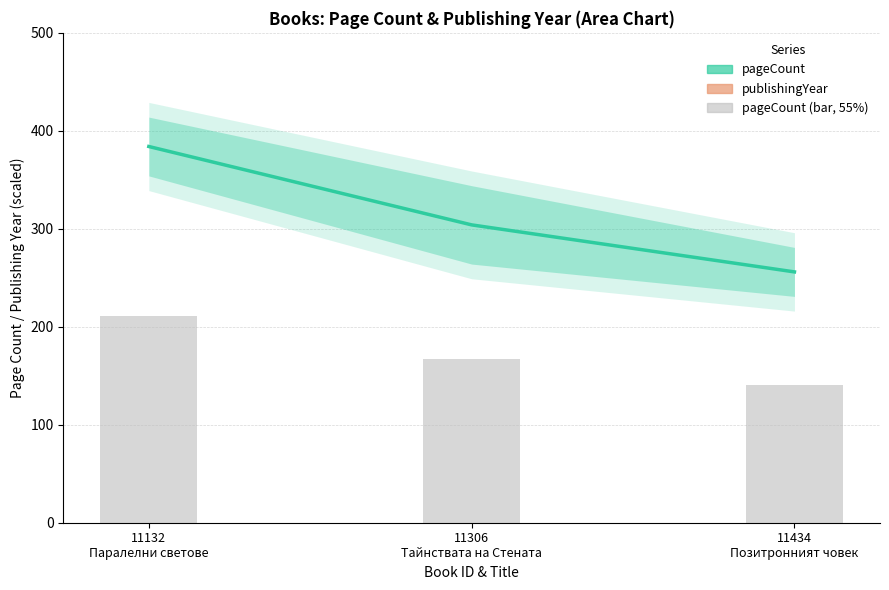

Which category has the lowest value in the pageCount series?

11434
Позитронният човек